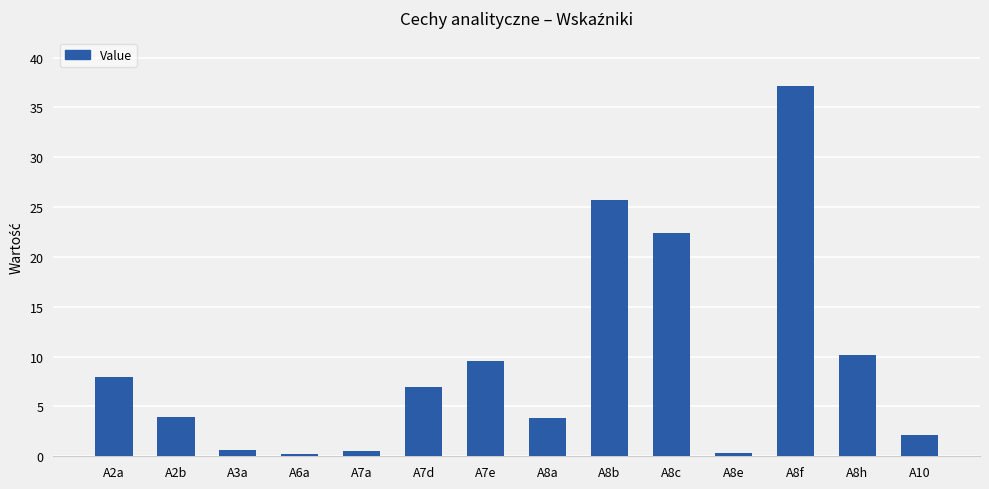

What is the sum of all values?

131.6